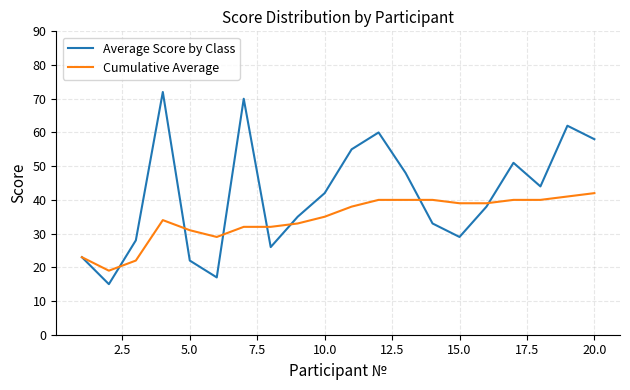

Reading left to right, what are all the values shown in this chart?

Average Score by Class: 23	15	28	72	22	17	70	26	35	42	55	60	48	33	29	38	51	44	62	58
Cumulative Average: 23	19	22	34	31	29	32	32	33	35	38	40	40	40	39	39	40	40	41	42